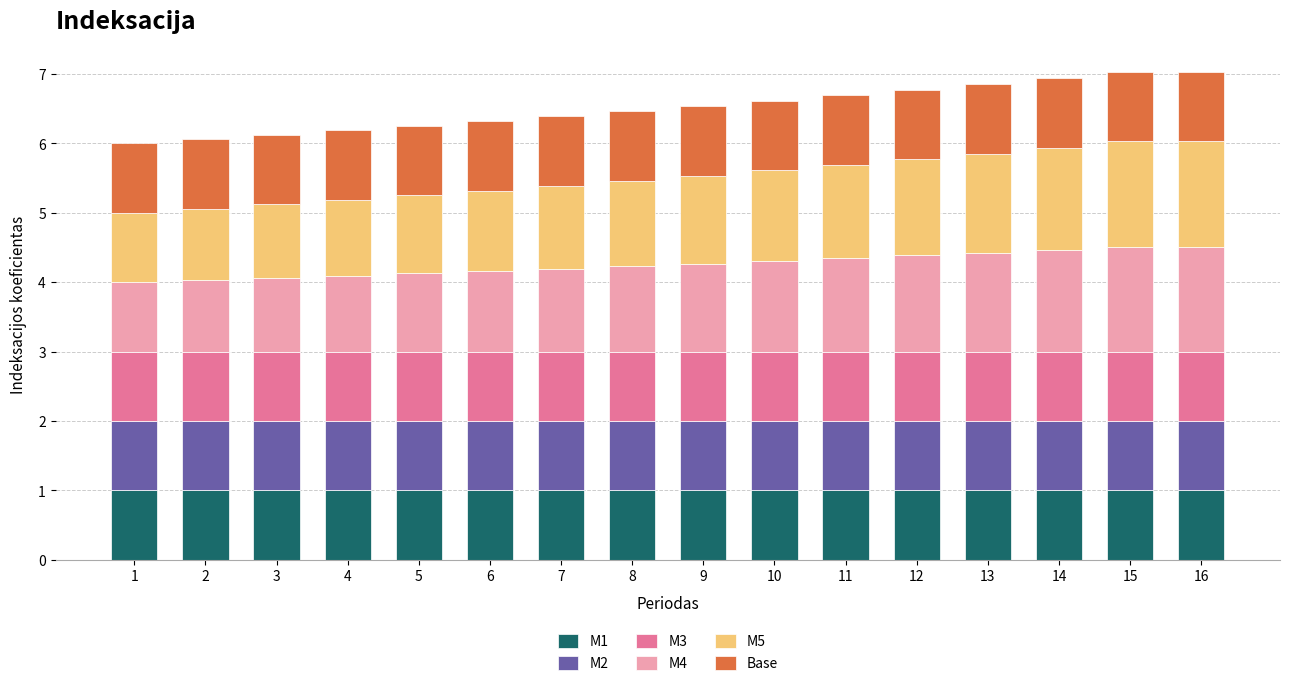

What is the maximum value for M1?

1.0